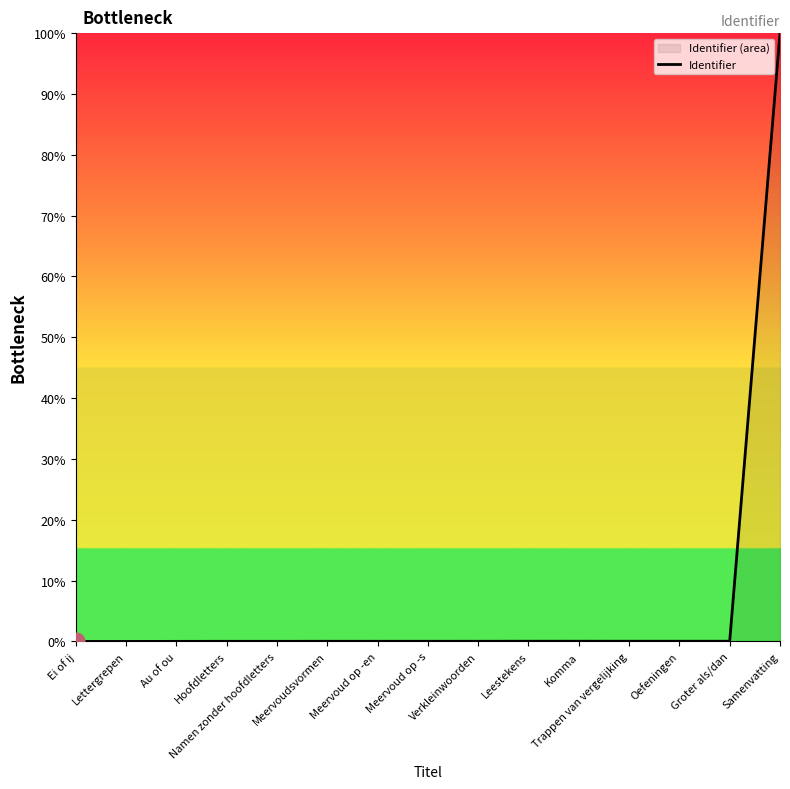

Which label corresponds to the smallest value in the chart?

Ei of ij